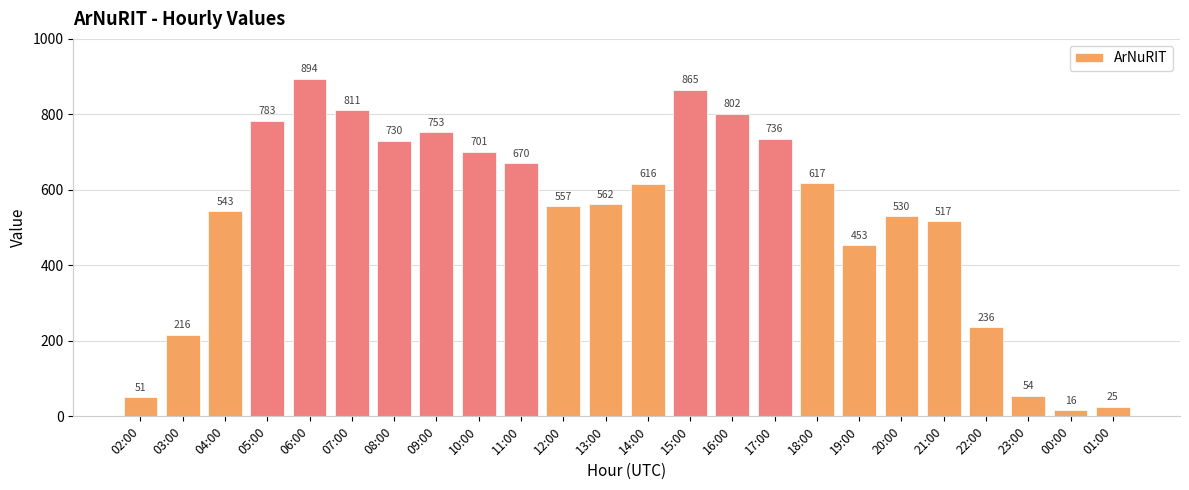

What is the label of the 23rd bar from the right?

03:00